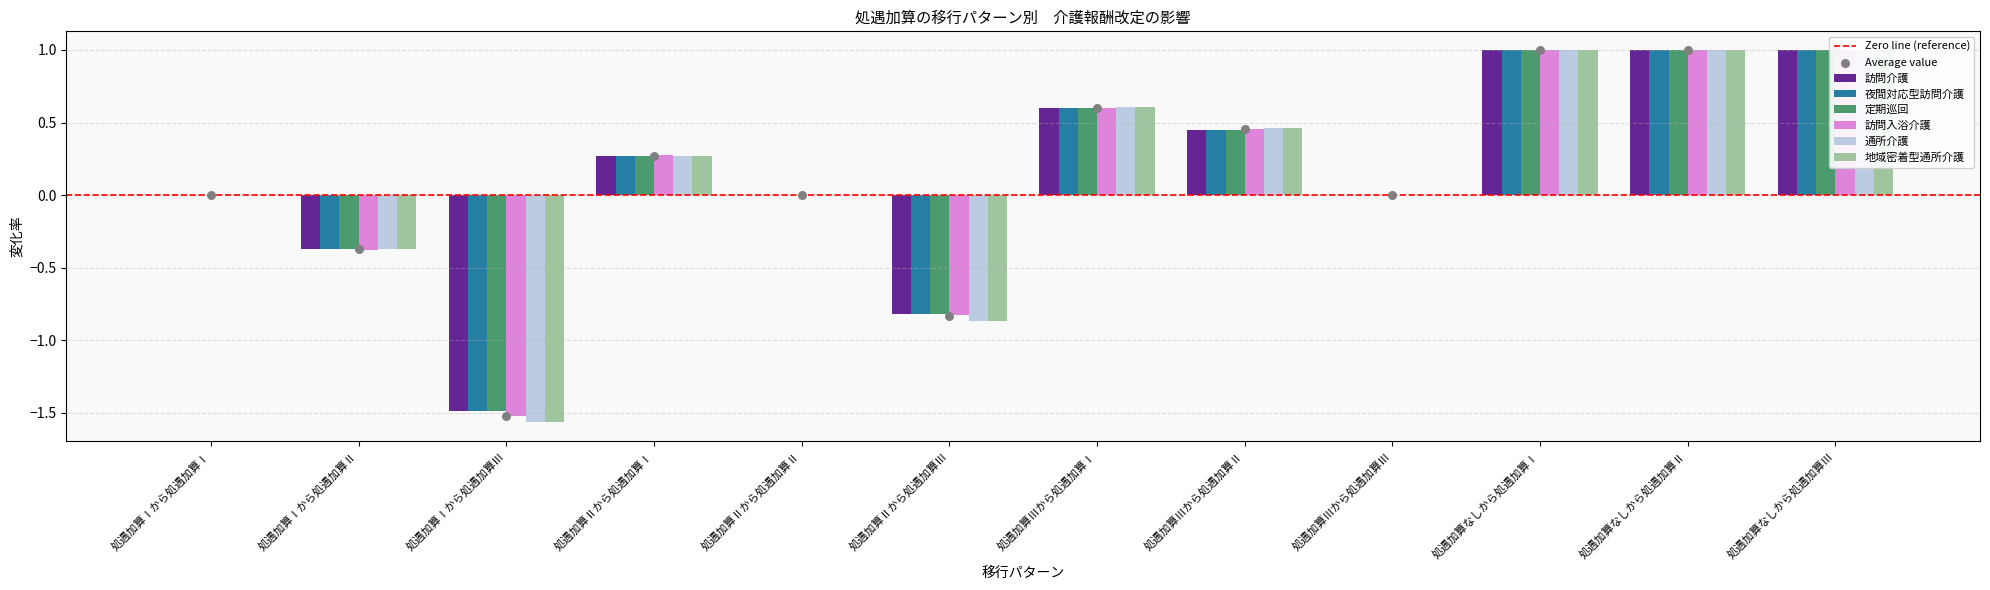

Which series has the widest spread of Y values?

通所介護